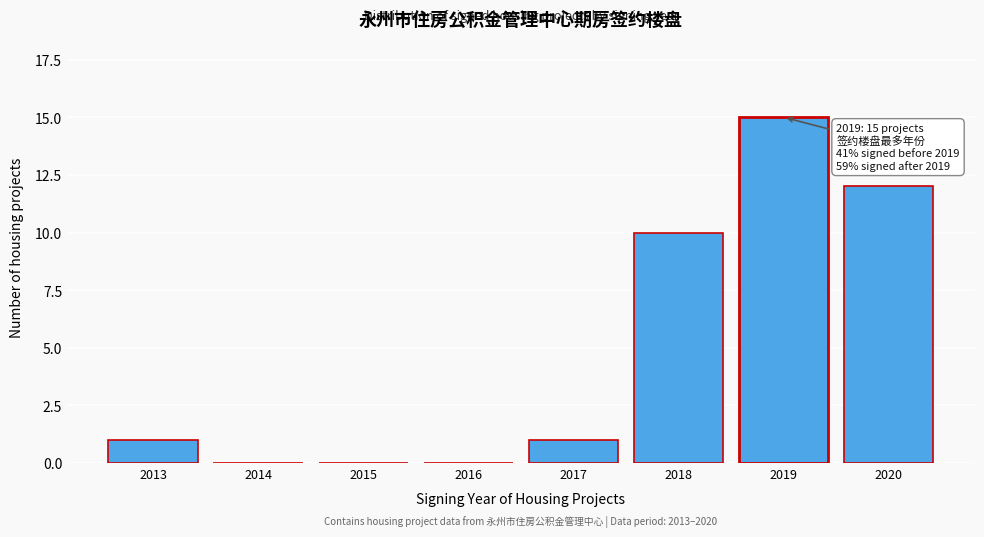

Reading left to right, list all the values displayed in this chart.

2013=1	2014=0	2015=0	2016=0	2017=1	2018=10	2019=15	2020=12